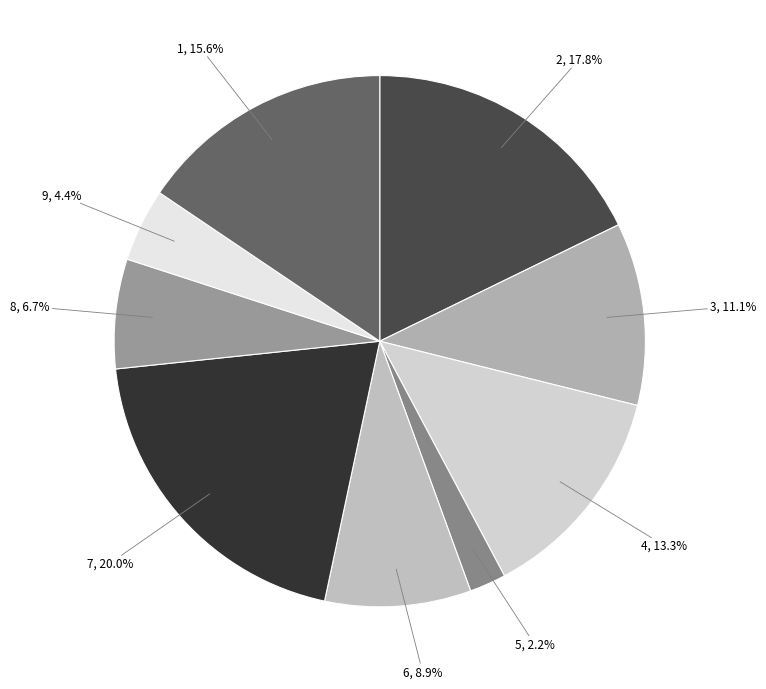

To the nearest percent, what is the difference between the 5 and 7 slice percentages?

18%